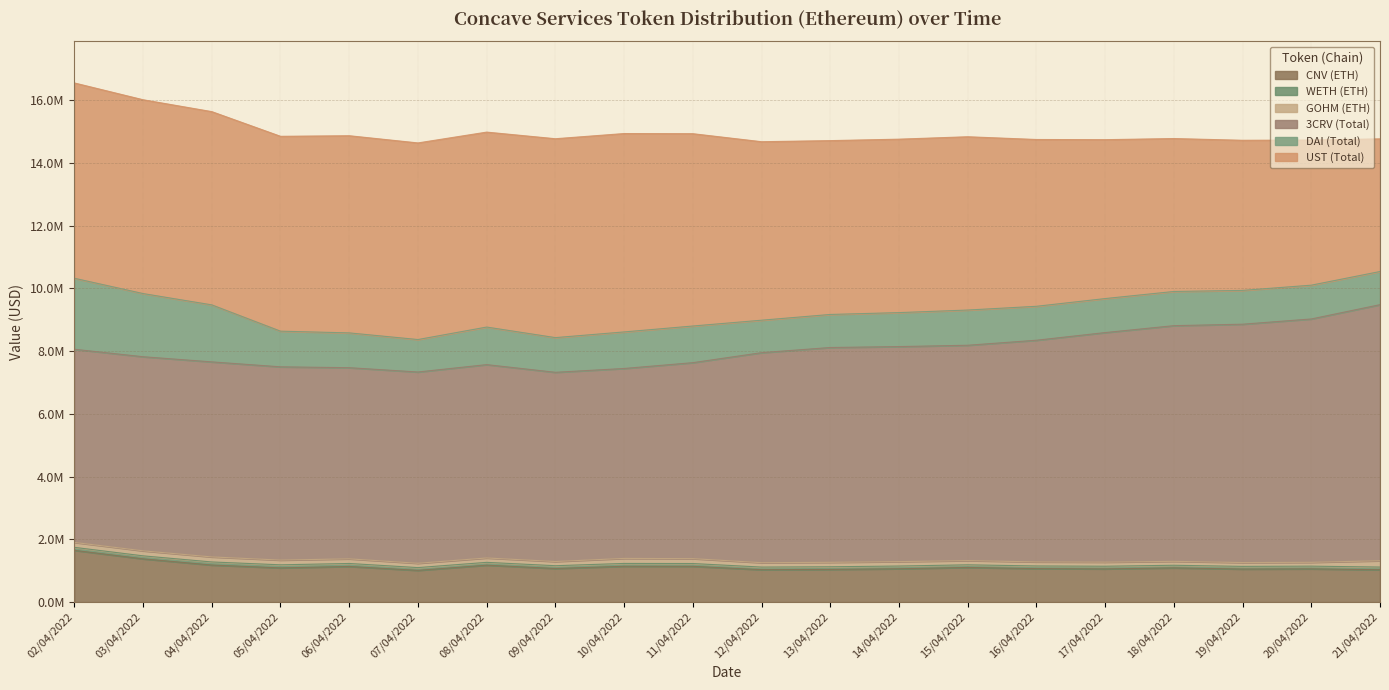

Between 15/04/2022 and 19/04/2022, which series saw the biggest shift?

UST (Total)